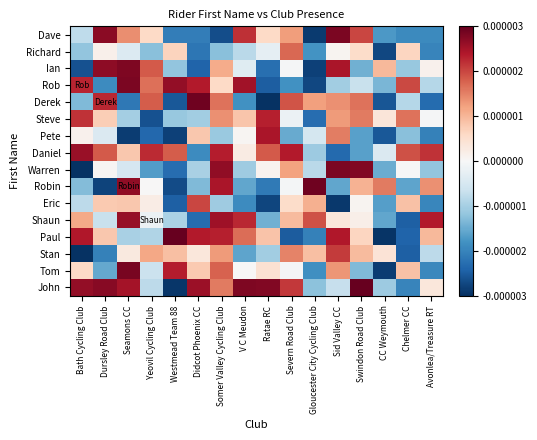

Reading left to right, extract all data points from this chart.

Dave: Bath Cycling Club=-0.0	Dursley Road Club=0.0	Seamons CC=0.0	Yeovil Cycling Club=0.0	Westmead Team 88=-0.0	Didcot Phoenix CC=-0.0	Somer Valley Cycling Club=-0.0	V C Meudon=0.0	Ratae RC=0.0	Severn Road Club=0.0	Gloucester City Cycling Club=-0.0	Sid Valley CC=0.0	Swindon Road Club=0.0	CC Weymouth=-0.0	Chelmer CC=-0.0	Avonlea/Treasure RT=-0.0
Richard: Bath Cycling Club=-0.0	Dursley Road Club=0.0	Seamons CC=-0.0	Yeovil Cycling Club=-0.0	Westmead Team 88=0.0	Didcot Phoenix CC=-0.0	Somer Valley Cycling Club=-0.0	V C Meudon=-0.0	Ratae RC=-0.0	Severn Road Club=0.0	Gloucester City Cycling Club=-0.0	Sid Valley CC=0.0	Swindon Road Club=0.0	CC Weymouth=-0.0	Chelmer CC=0.0	Avonlea/Treasure RT=-0.0
Ian: Bath Cycling Club=-0.0	Dursley Road Club=0.0	Seamons CC=0.0	Yeovil Cycling Club=0.0	Westmead Team 88=-0.0	Didcot Phoenix CC=-0.0	Somer Valley Cycling Club=0.0	V C Meudon=-0.0	Ratae RC=-0.0	Severn Road Club=-0.0	Gloucester City Cycling Club=-0.0	Sid Valley CC=0.0	Swindon Road Club=-0.0	CC Weymouth=0.0	Chelmer CC=-0.0	Avonlea/Treasure RT=0.0
Rob: Bath Cycling Club=0.0	Dursley Road Club=-0.0	Seamons CC=0.0	Yeovil Cycling Club=0.0	Westmead Team 88=0.0	Didcot Phoenix CC=0.0	Somer Valley Cycling Club=0.0	V C Meudon=0.0	Ratae RC=-0.0	Severn Road Club=-0.0	Gloucester City Cycling Club=-0.0	Sid Valley CC=-0.0	Swindon Road Club=-0.0	CC Weymouth=-0.0	Chelmer CC=0.0	Avonlea/Treasure RT=-0.0
Derek: Bath Cycling Club=-0.0	Dursley Road Club=0.0	Seamons CC=-0.0	Yeovil Cycling Club=0.0	Westmead Team 88=-0.0	Didcot Phoenix CC=0.0	Somer Valley Cycling Club=0.0	V C Meudon=-0.0	Ratae RC=-0.0	Severn Road Club=0.0	Gloucester City Cycling Club=0.0	Sid Valley CC=0.0	Swindon Road Club=0.0	CC Weymouth=-0.0	Chelmer CC=-0.0	Avonlea/Treasure RT=-0.0
Steve: Bath Cycling Club=0.0	Dursley Road Club=0.0	Seamons CC=-0.0	Yeovil Cycling Club=-0.0	Westmead Team 88=-0.0	Didcot Phoenix CC=-0.0	Somer Valley Cycling Club=0.0	V C Meudon=0.0	Ratae RC=0.0	Severn Road Club=-0.0	Gloucester City Cycling Club=-0.0	Sid Valley CC=0.0	Swindon Road Club=0.0	CC Weymouth=0.0	Chelmer CC=0.0	Avonlea/Treasure RT=-0.0
Pete: Bath Cycling Club=0.0	Dursley Road Club=-0.0	Seamons CC=-0.0	Yeovil Cycling Club=-0.0	Westmead Team 88=-0.0	Didcot Phoenix CC=0.0	Somer Valley Cycling Club=-0.0	V C Meudon=0.0	Ratae RC=0.0	Severn Road Club=-0.0	Gloucester City Cycling Club=-0.0	Sid Valley CC=0.0	Swindon Road Club=-0.0	CC Weymouth=-0.0	Chelmer CC=-0.0	Avonlea/Treasure RT=-0.0
Daniel: Bath Cycling Club=0.0	Dursley Road Club=0.0	Seamons CC=0.0	Yeovil Cycling Club=0.0	Westmead Team 88=0.0	Didcot Phoenix CC=-0.0	Somer Valley Cycling Club=0.0	V C Meudon=0.0	Ratae RC=0.0	Severn Road Club=0.0	Gloucester City Cycling Club=-0.0	Sid Valley CC=-0.0	Swindon Road Club=-0.0	CC Weymouth=-0.0	Chelmer CC=0.0	Avonlea/Treasure RT=0.0
Warren: Bath Cycling Club=-0.0	Dursley Road Club=0.0	Seamons CC=-0.0	Yeovil Cycling Club=-0.0	Westmead Team 88=-0.0	Didcot Phoenix CC=-0.0	Somer Valley Cycling Club=0.0	V C Meudon=-0.0	Ratae RC=0.0	Severn Road Club=0.0	Gloucester City Cycling Club=-0.0	Sid Valley CC=0.0	Swindon Road Club=0.0	CC Weymouth=-0.0	Chelmer CC=-0.0	Avonlea/Treasure RT=-0.0
Robin: Bath Cycling Club=-0.0	Dursley Road Club=-0.0	Seamons CC=0.0	Yeovil Cycling Club=0.0	Westmead Team 88=-0.0	Didcot Phoenix CC=-0.0	Somer Valley Cycling Club=0.0	V C Meudon=-0.0	Ratae RC=-0.0	Severn Road Club=-0.0	Gloucester City Cycling Club=0.0	Sid Valley CC=-0.0	Swindon Road Club=0.0	CC Weymouth=0.0	Chelmer CC=-0.0	Avonlea/Treasure RT=0.0
Eric: Bath Cycling Club=-0.0	Dursley Road Club=0.0	Seamons CC=0.0	Yeovil Cycling Club=0.0	Westmead Team 88=-0.0	Didcot Phoenix CC=0.0	Somer Valley Cycling Club=-0.0	V C Meudon=-0.0	Ratae RC=-0.0	Severn Road Club=0.0	Gloucester City Cycling Club=0.0	Sid Valley CC=-0.0	Swindon Road Club=0.0	CC Weymouth=-0.0	Chelmer CC=0.0	Avonlea/Treasure RT=-0.0
Shaun: Bath Cycling Club=0.0	Dursley Road Club=-0.0	Seamons CC=0.0	Yeovil Cycling Club=-0.0	Westmead Team 88=-0.0	Didcot Phoenix CC=-0.0	Somer Valley Cycling Club=0.0	V C Meudon=0.0	Ratae RC=-0.0	Severn Road Club=0.0	Gloucester City Cycling Club=0.0	Sid Valley CC=0.0	Swindon Road Club=0.0	CC Weymouth=-0.0	Chelmer CC=-0.0	Avonlea/Treasure RT=0.0
Paul: Bath Cycling Club=0.0	Dursley Road Club=0.0	Seamons CC=-0.0	Yeovil Cycling Club=-0.0	Westmead Team 88=0.0	Didcot Phoenix CC=0.0	Somer Valley Cycling Club=0.0	V C Meudon=0.0	Ratae RC=0.0	Severn Road Club=-0.0	Gloucester City Cycling Club=-0.0	Sid Valley CC=0.0	Swindon Road Club=0.0	CC Weymouth=-0.0	Chelmer CC=-0.0	Avonlea/Treasure RT=0.0
Stan: Bath Cycling Club=-0.0	Dursley Road Club=-0.0	Seamons CC=0.0	Yeovil Cycling Club=0.0	Westmead Team 88=0.0	Didcot Phoenix CC=0.0	Somer Valley Cycling Club=0.0	V C Meudon=-0.0	Ratae RC=-0.0	Severn Road Club=0.0	Gloucester City Cycling Club=0.0	Sid Valley CC=0.0	Swindon Road Club=0.0	CC Weymouth=0.0	Chelmer CC=-0.0	Avonlea/Treasure RT=-0.0
Tom: Bath Cycling Club=0.0	Dursley Road Club=-0.0	Seamons CC=0.0	Yeovil Cycling Club=-0.0	Westmead Team 88=0.0	Didcot Phoenix CC=0.0	Somer Valley Cycling Club=0.0	V C Meudon=0.0	Ratae RC=0.0	Severn Road Club=-0.0	Gloucester City Cycling Club=-0.0	Sid Valley CC=0.0	Swindon Road Club=-0.0	CC Weymouth=-0.0	Chelmer CC=0.0	Avonlea/Treasure RT=-0.0
John: Bath Cycling Club=0.0	Dursley Road Club=0.0	Seamons CC=0.0	Yeovil Cycling Club=-0.0	Westmead Team 88=-0.0	Didcot Phoenix CC=0.0	Somer Valley Cycling Club=0.0	V C Meudon=0.0	Ratae RC=0.0	Severn Road Club=0.0	Gloucester City Cycling Club=-0.0	Sid Valley CC=-0.0	Swindon Road Club=0.0	CC Weymouth=-0.0	Chelmer CC=-0.0	Avonlea/Treasure RT=0.0